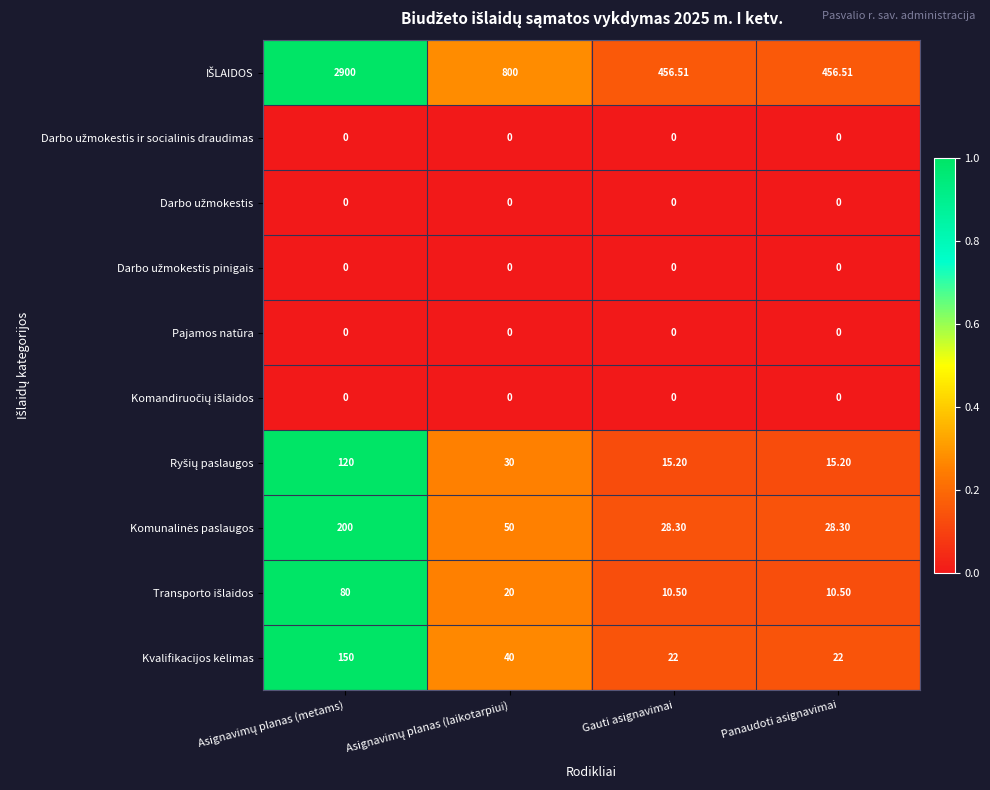

How many distinct data groups are displayed?

10